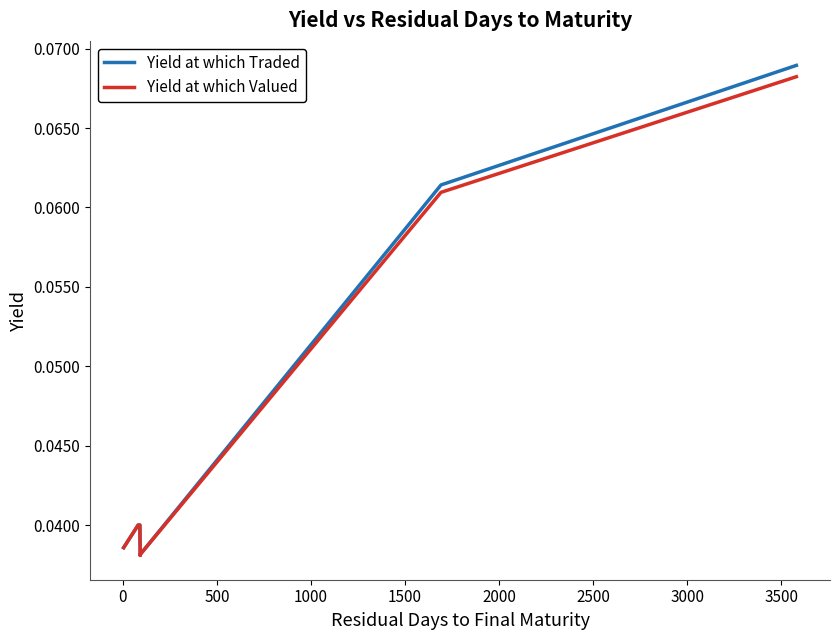

Reading right to left, transcribe all the data shown in this chart.

Yield at which Traded: 0.1	0.1	0.1	0.1	0.1	0.0	0.0	0.0	0.0	0.0	0.0	0.0	0.0	0.0	0.0	0.0	0.0	0.0	0.0	0.0	0.0	0.0	0.0	0.0	0.0	0.0	0.0	0.0	0.0	0.0	0.0	0.0	0.0	0.0	0.0	0.0	0.0	0.0	0.0
Yield at which Valued: 0.1	0.1	0.1	0.1	0.1	0.0	0.0	0.0	0.0	0.0	0.0	0.0	0.0	0.0	0.0	0.0	0.0	0.0	0.0	0.0	0.0	0.0	0.0	0.0	0.0	0.0	0.0	0.0	0.0	0.0	0.0	0.0	0.0	0.0	0.0	0.0	0.0	0.0	0.0